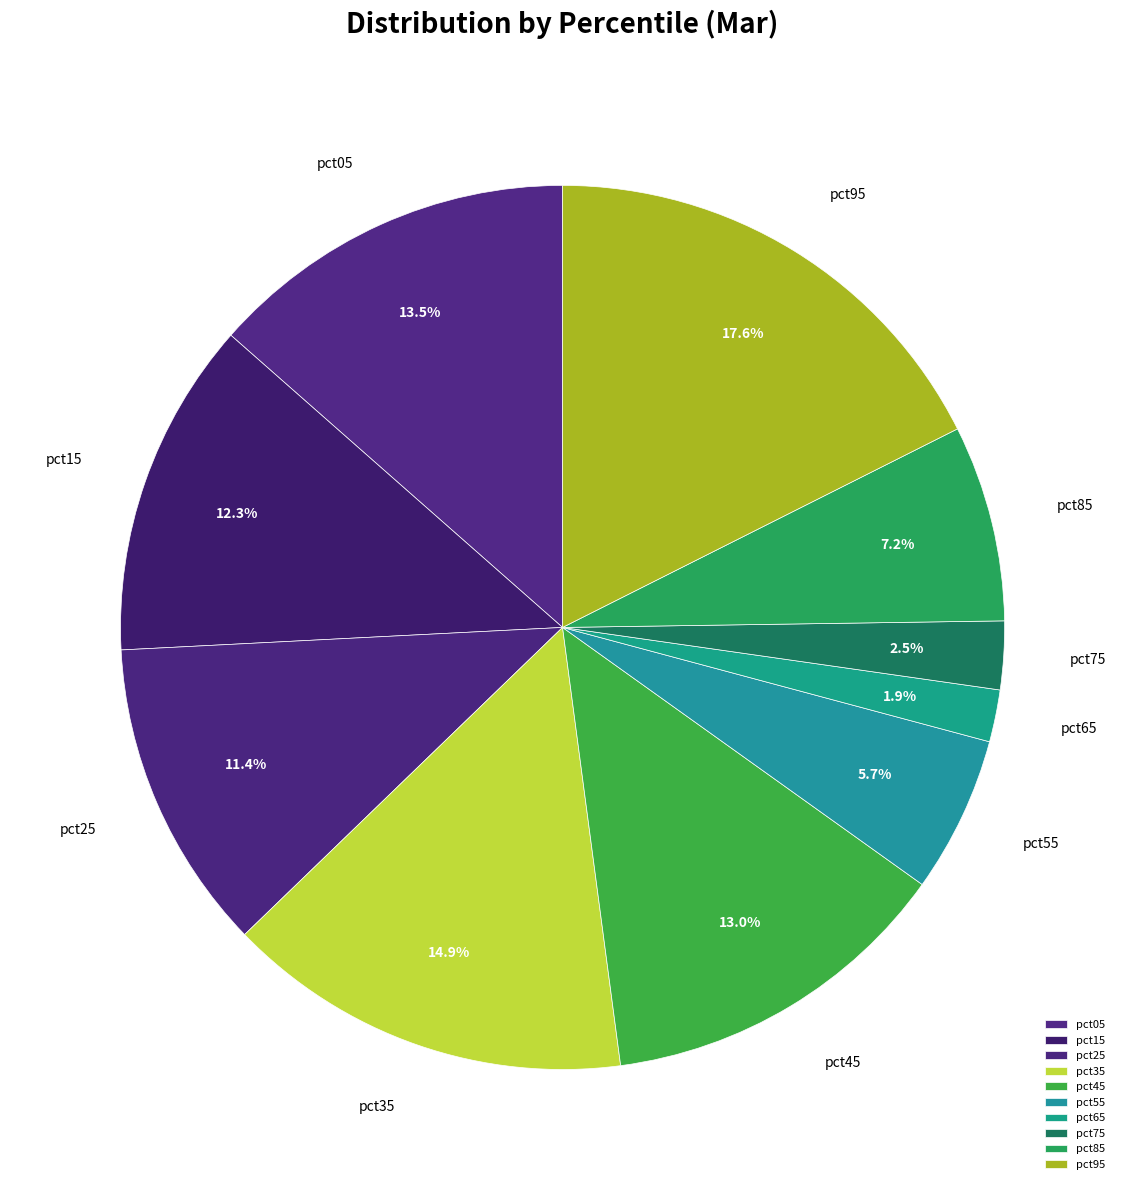

To the nearest percent, what portion does pct95 represent?

18%